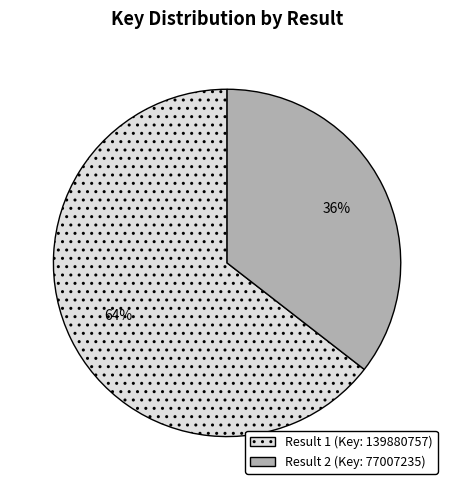

Is there a majority slice in this chart?

Yes